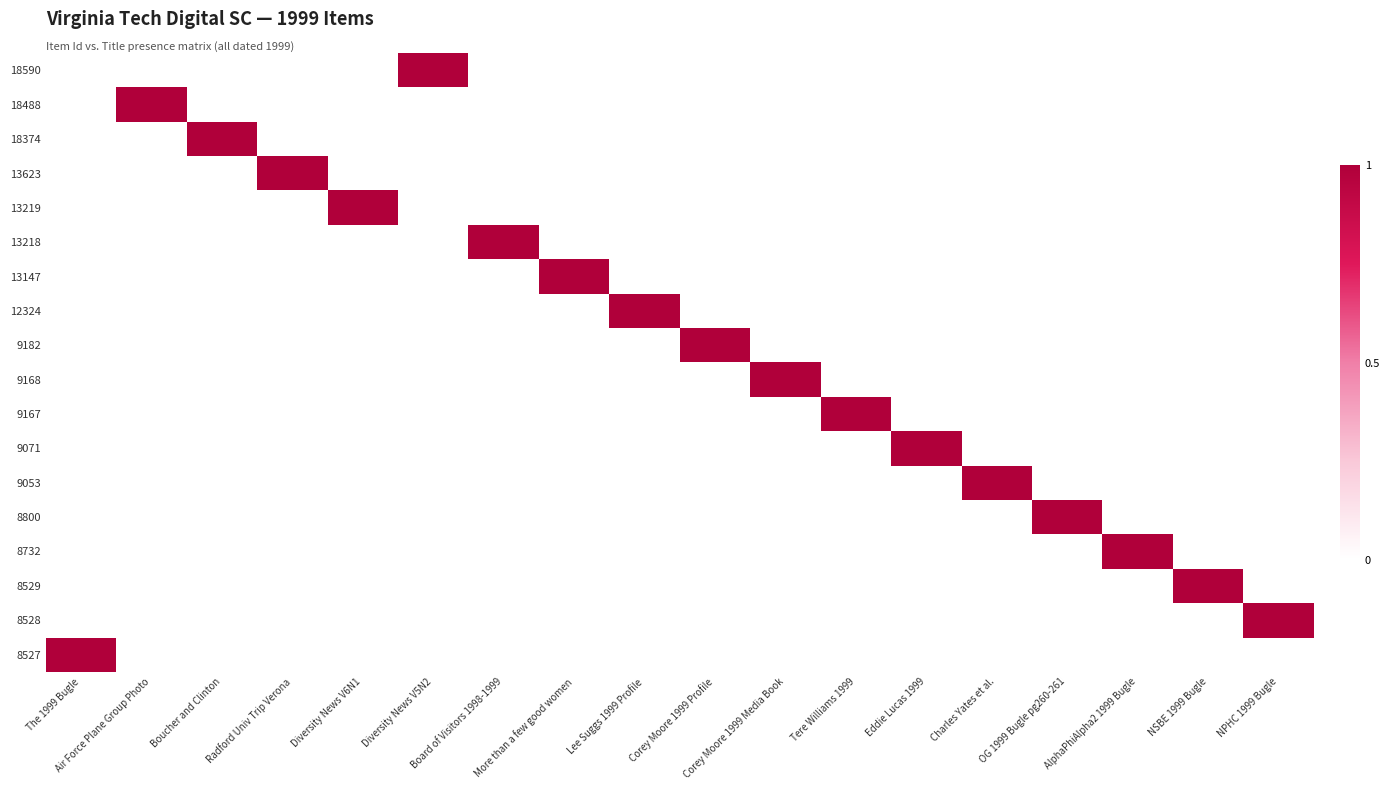

How many categories are shown in the chart?

18